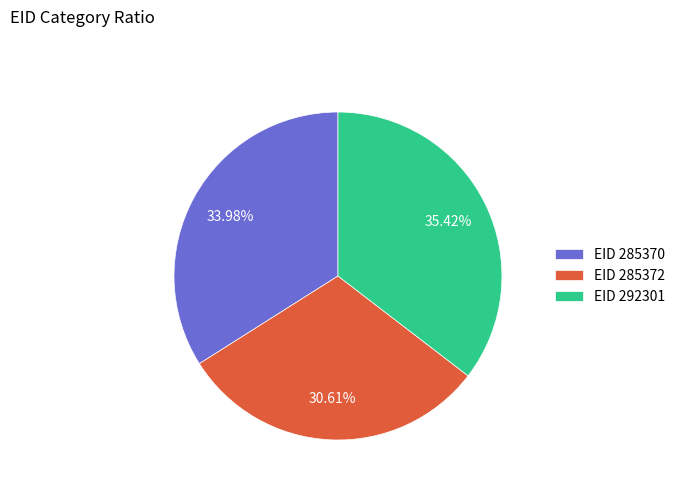

Which category has the smallest portion of the pie?

EID 285372